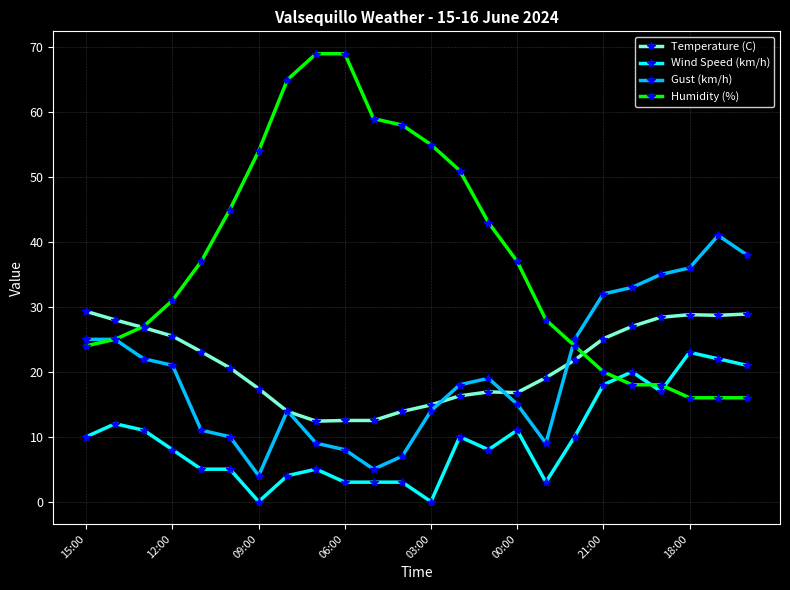

What is the average value of the Wind Speed (km/h) series?

9.7